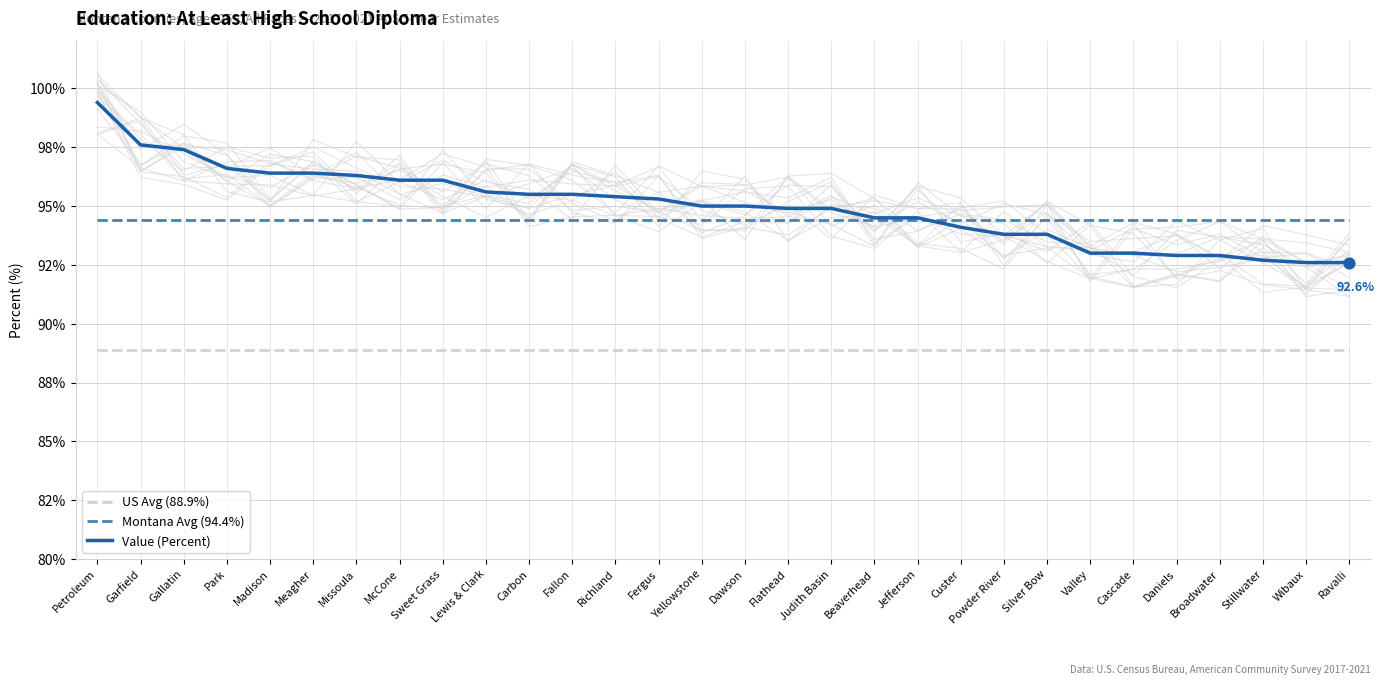

Which series has the largest total across all categories?

Value (Percent)